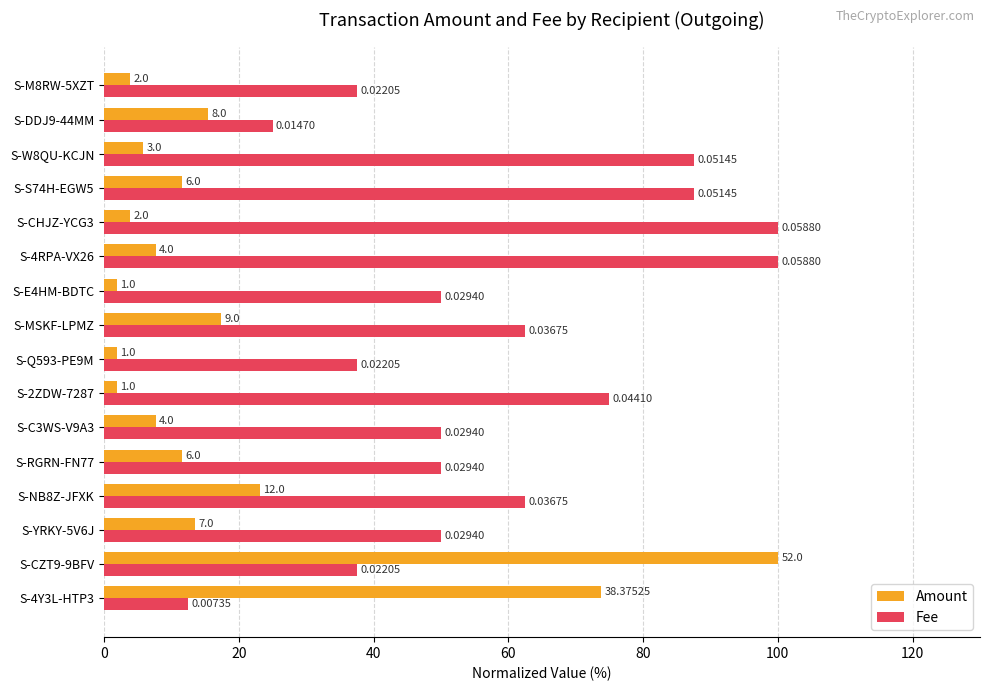

What is the value of the Fee bar at the 5th from the left?

50.0